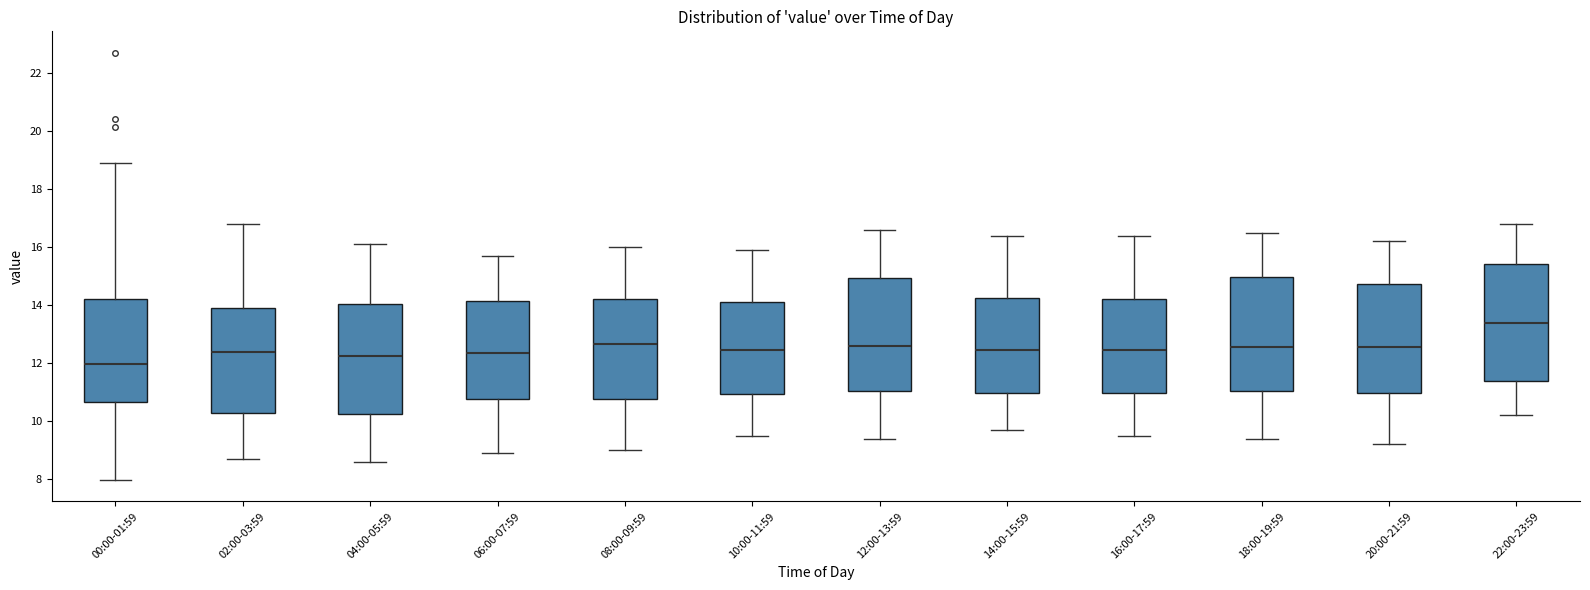

Reading left to right, read every box against the y-axis: the position of its median line, the range the box covers, and the ends of its whiskers. The values are not printed on the chart, so give them approximately, as read against the axis.

00:00-01:59: median 12.0, box 10.6 to 14.2, whiskers 8.0 to 19.0
02:00-03:59: median 12.4, box 10.2 to 14.0, whiskers 8.8 to 16.8
04:00-05:59: median 12.2, box 10.2 to 14.0, whiskers 8.6 to 16.2
06:00-07:59: median 12.4, box 10.8 to 14.2, whiskers 9.0 to 15.8
08:00-09:59: median 12.6, box 10.8 to 14.2, whiskers 9.0 to 16.0
10:00-11:59: median 12.4, box 11.0 to 14.2, whiskers 9.6 to 16.0
12:00-13:59: median 12.6, box 11.0 to 15.0, whiskers 9.4 to 16.6
14:00-15:59: median 12.4, box 11.0 to 14.2, whiskers 9.8 to 16.4
16:00-17:59: median 12.4, box 11.0 to 14.2, whiskers 9.6 to 16.4
18:00-19:59: median 12.6, box 11.0 to 15.0, whiskers 9.4 to 16.6
20:00-21:59: median 12.6, box 11.0 to 14.8, whiskers 9.2 to 16.2
22:00-23:59: median 13.4, box 11.4 to 15.4, whiskers 10.2 to 16.8